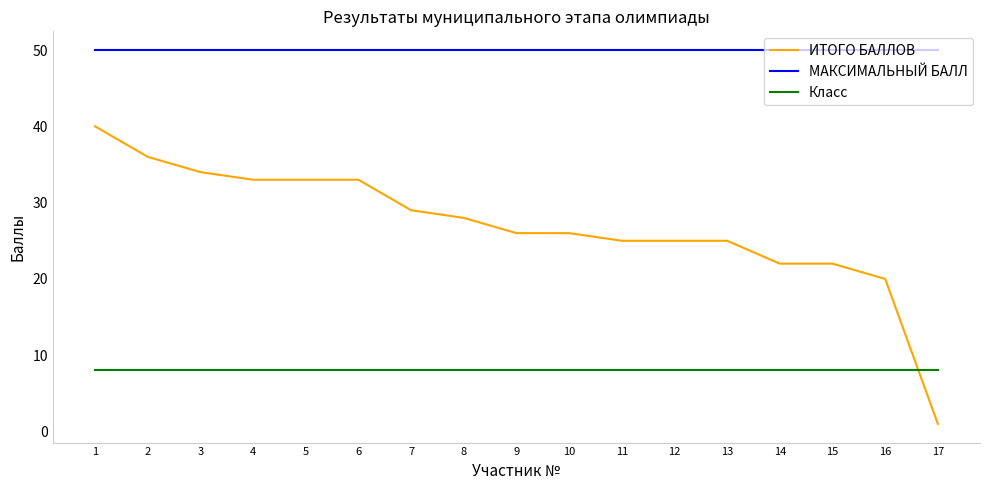

At which category does the chart reach its minimum across all series?

17